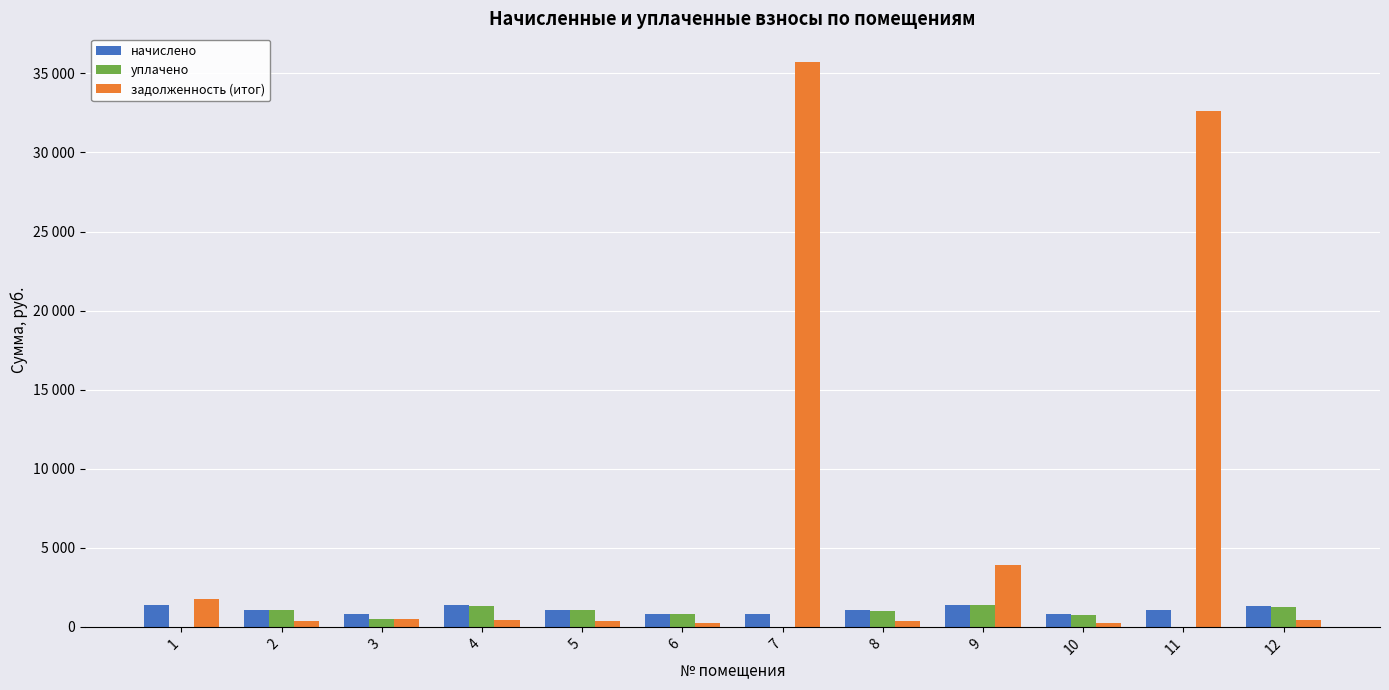

What are all the series names shown in the legend?

начислено, уплачено, задолженность (итог)